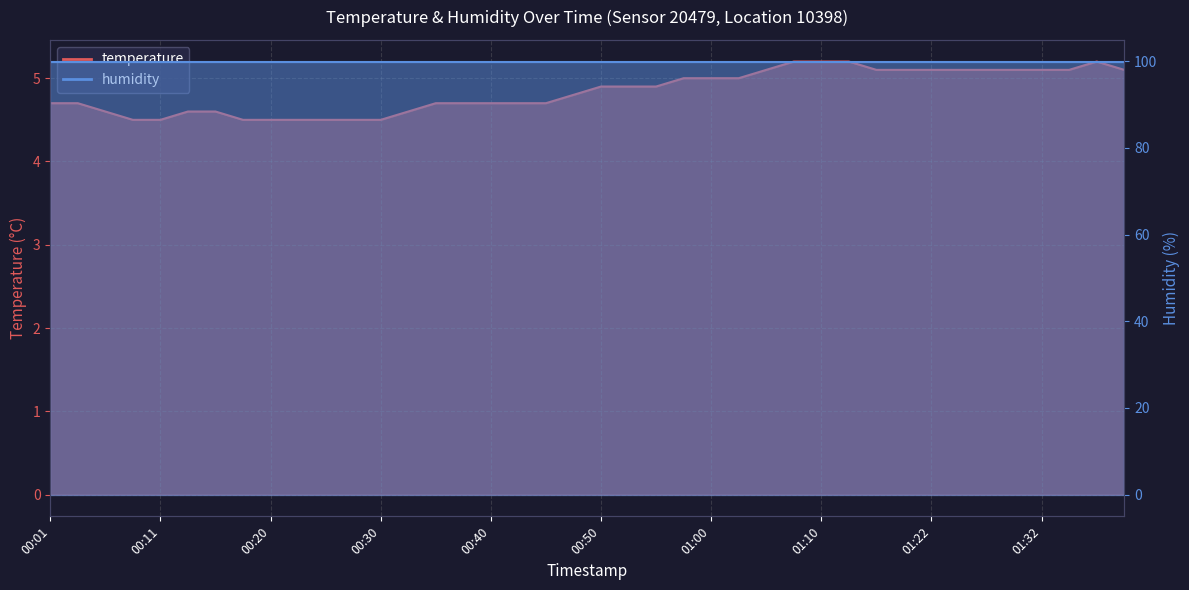

Does the chart have visible grid lines?

Yes